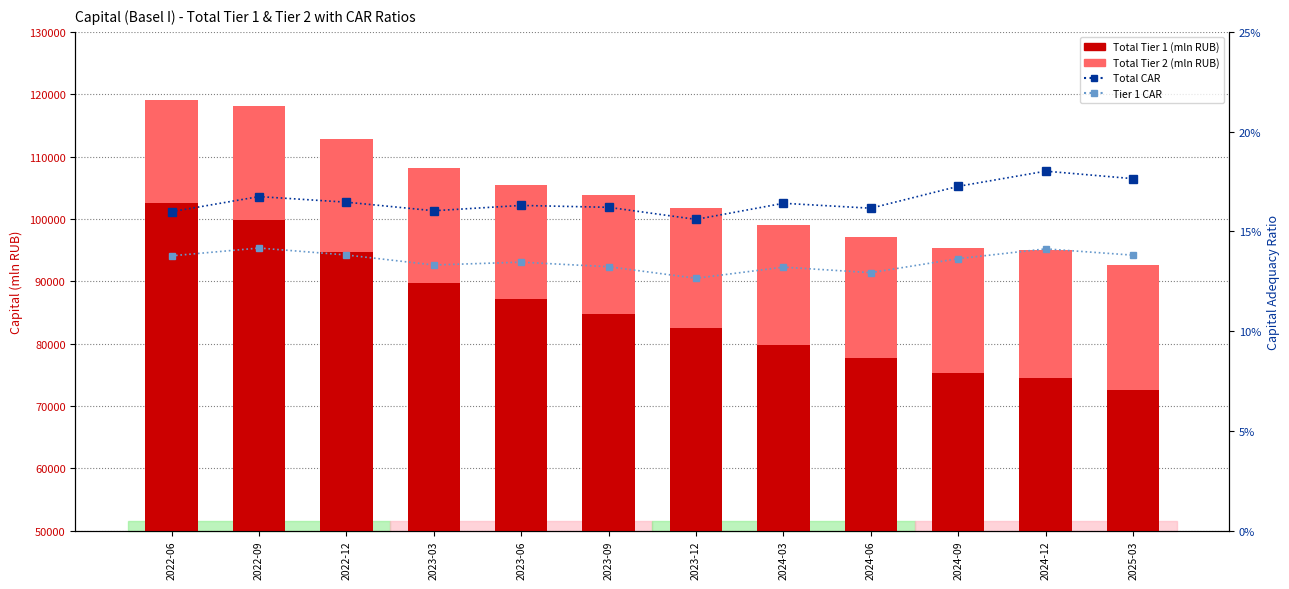

Is the value of Total CAR at 2024-09 greater than the value of Total Tier 2 at 2023-06?

No